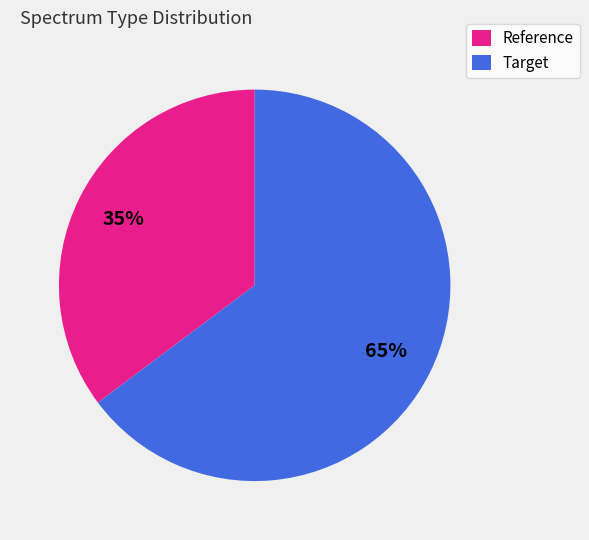

Is the sum of Reference and Target greater than half?

Yes